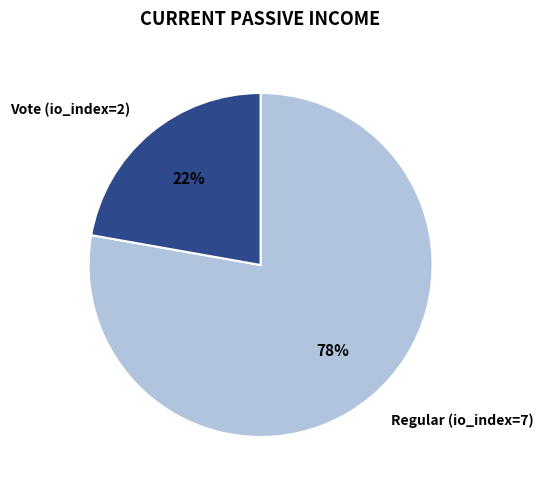

What percentage is the Regular (io_index=7) slice, to the nearest percent?

78%